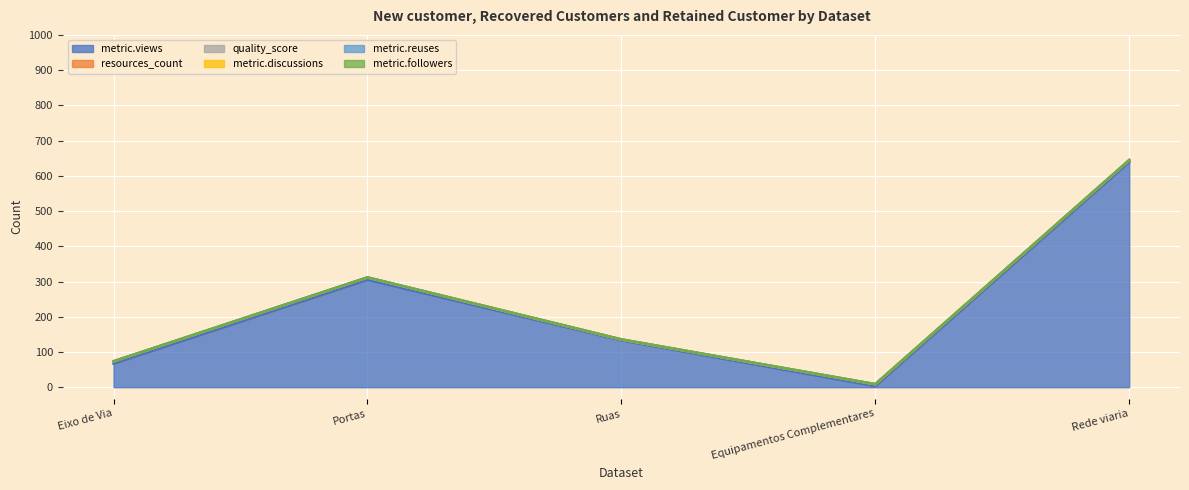

What is the maximum value shown in the chart?

639.0